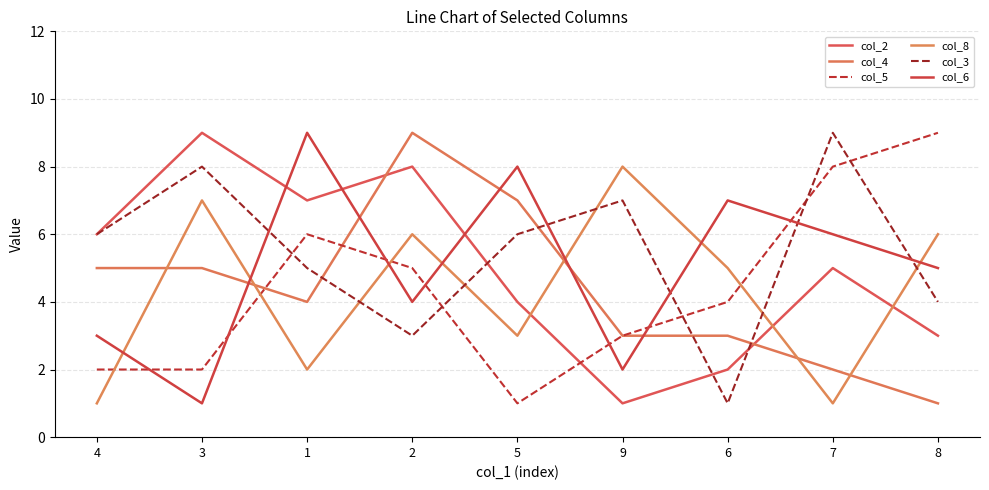

Where do col_3 and col_4 first cross each other?

1 and 2